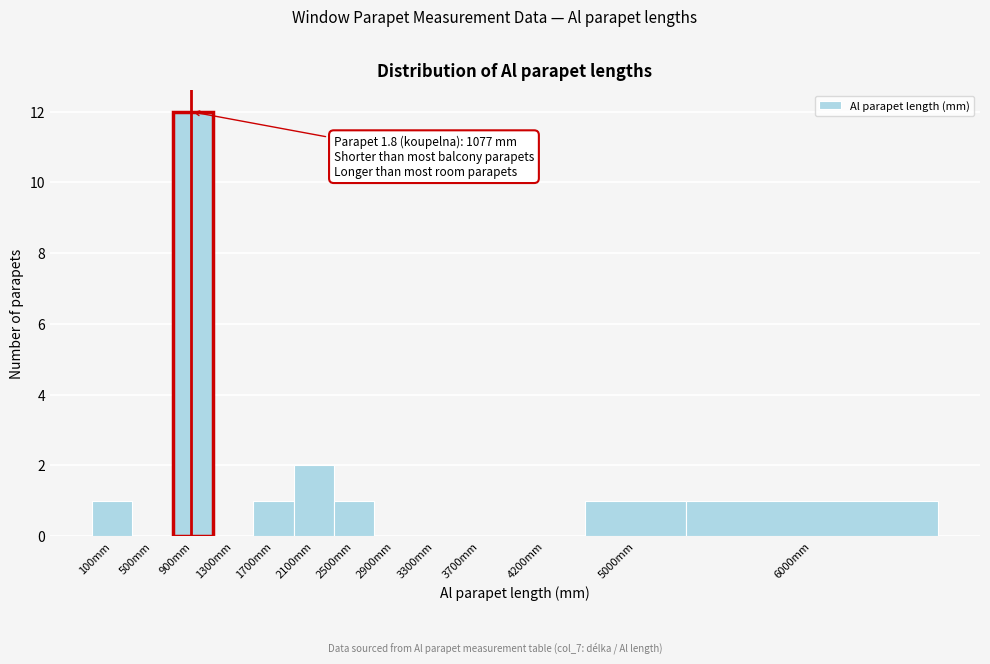

Reading left to right, list all the values displayed in this chart.

100mm=1	500mm=0	900mm=12	1300mm=0	1700mm=1	2100mm=2	2500mm=1	2900mm=0	3300mm=0	3700mm=0	4200mm=0	5000mm=1	6000mm=1